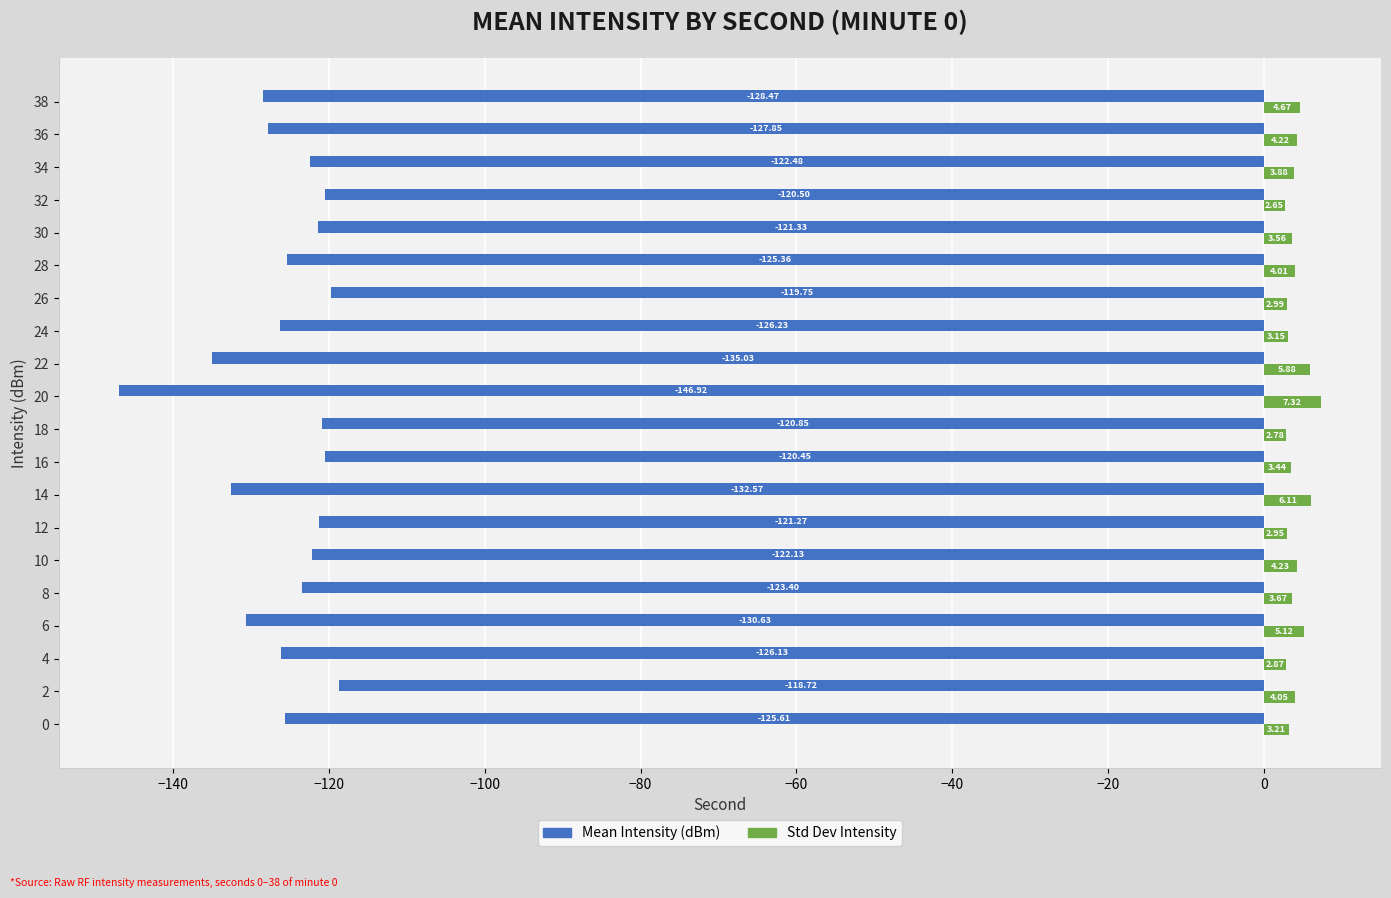

Which series has the largest total across all categories?

Std Dev Intensity